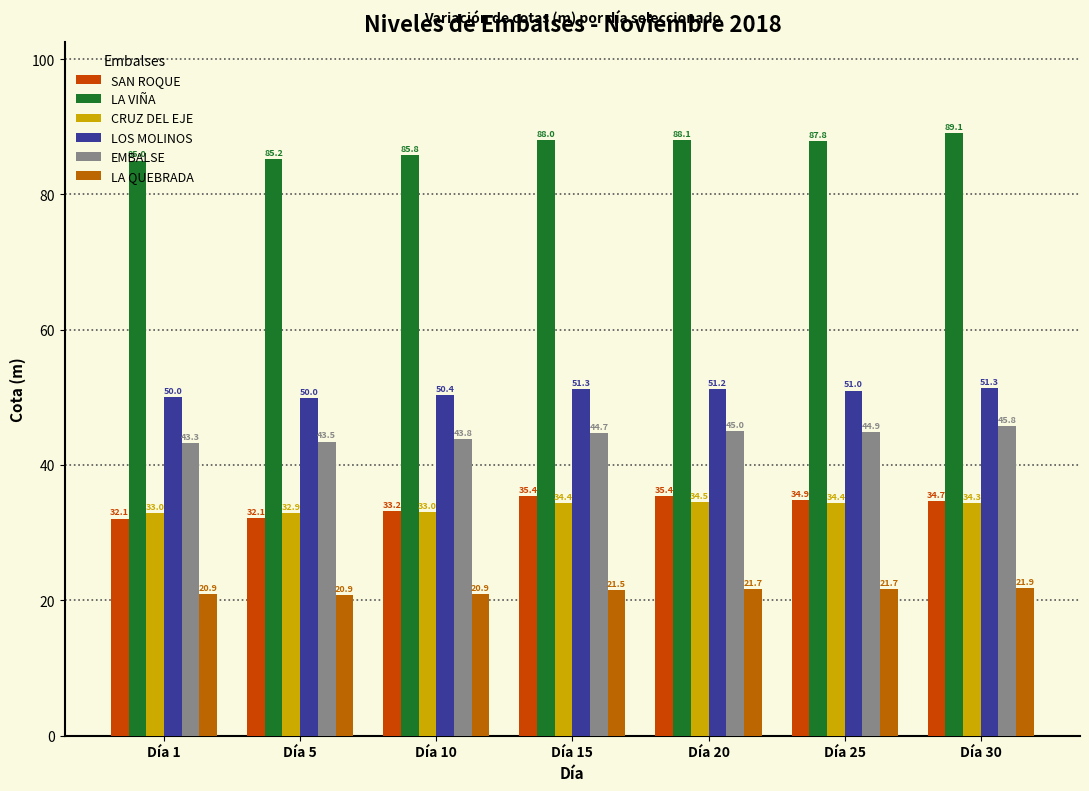

Read the LA QUEBRADA value at Día 25.

21.7